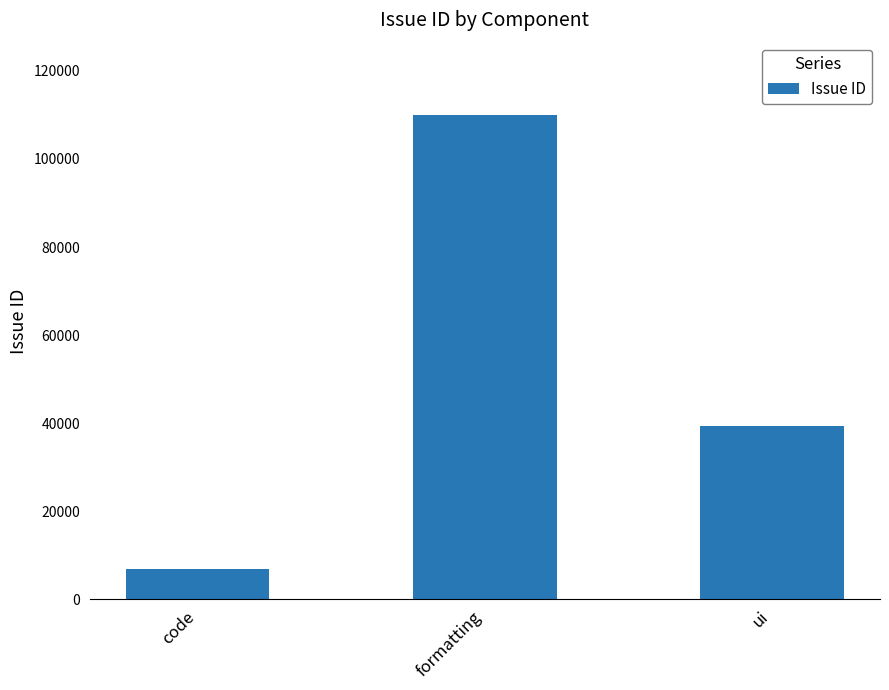

What is the smallest value displayed?

6868